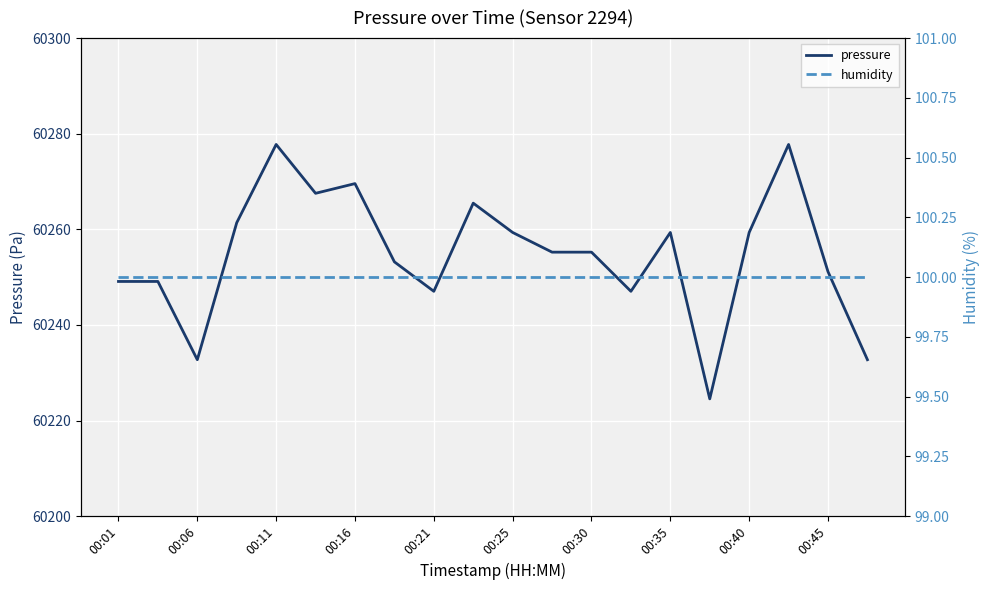

True or false: pressure and humidity cross at least once.

False